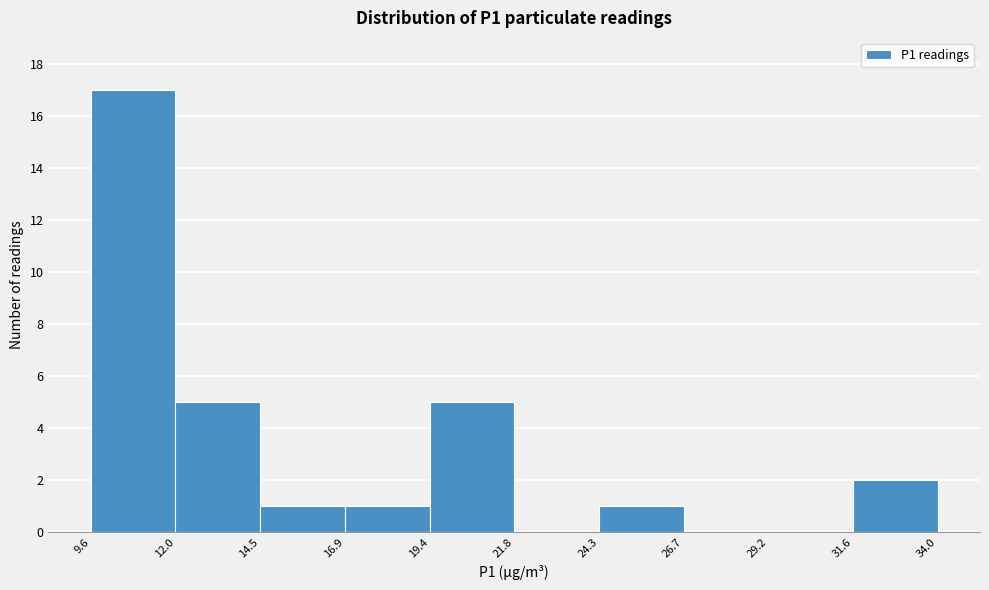

What is the height of the bar covering 14.5 to 16.9 on the x-axis? The values are not printed on the chart, so give them approximately, as read against the axis.

1